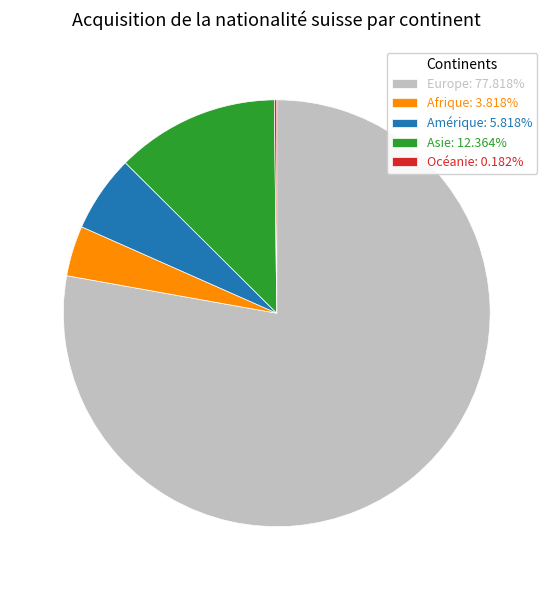

Approximately how many times larger is the value at Asie compared to Afrique?

3.2